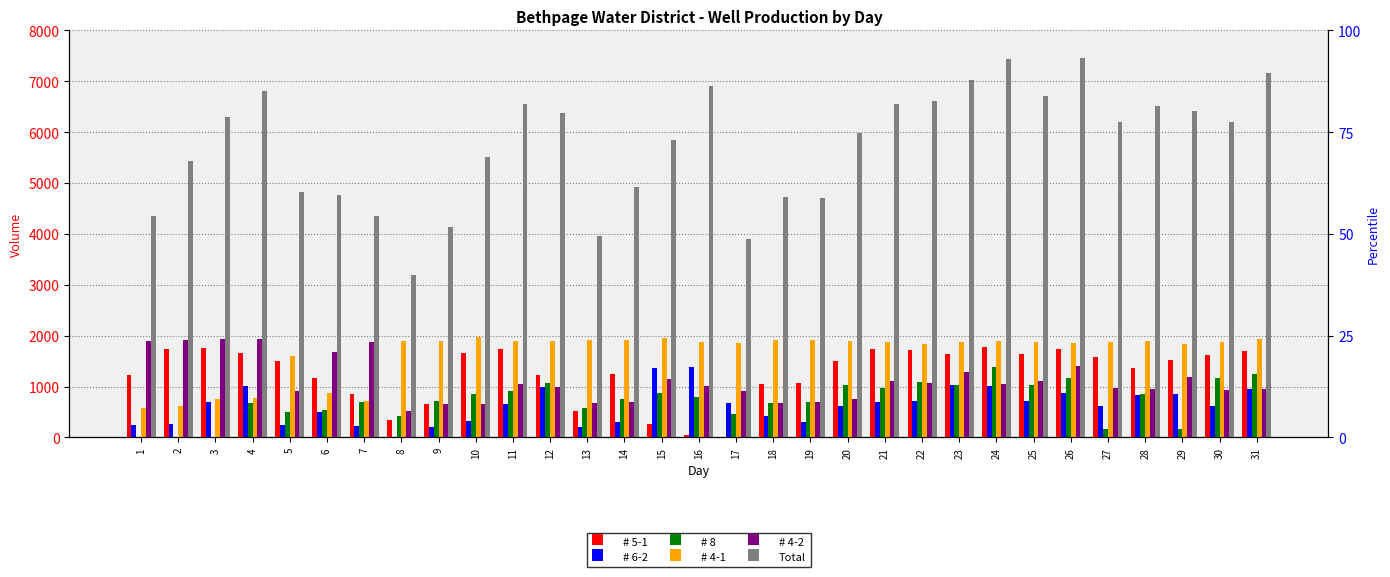

The value of # 4-1 at 6 is 871. True or false?

True